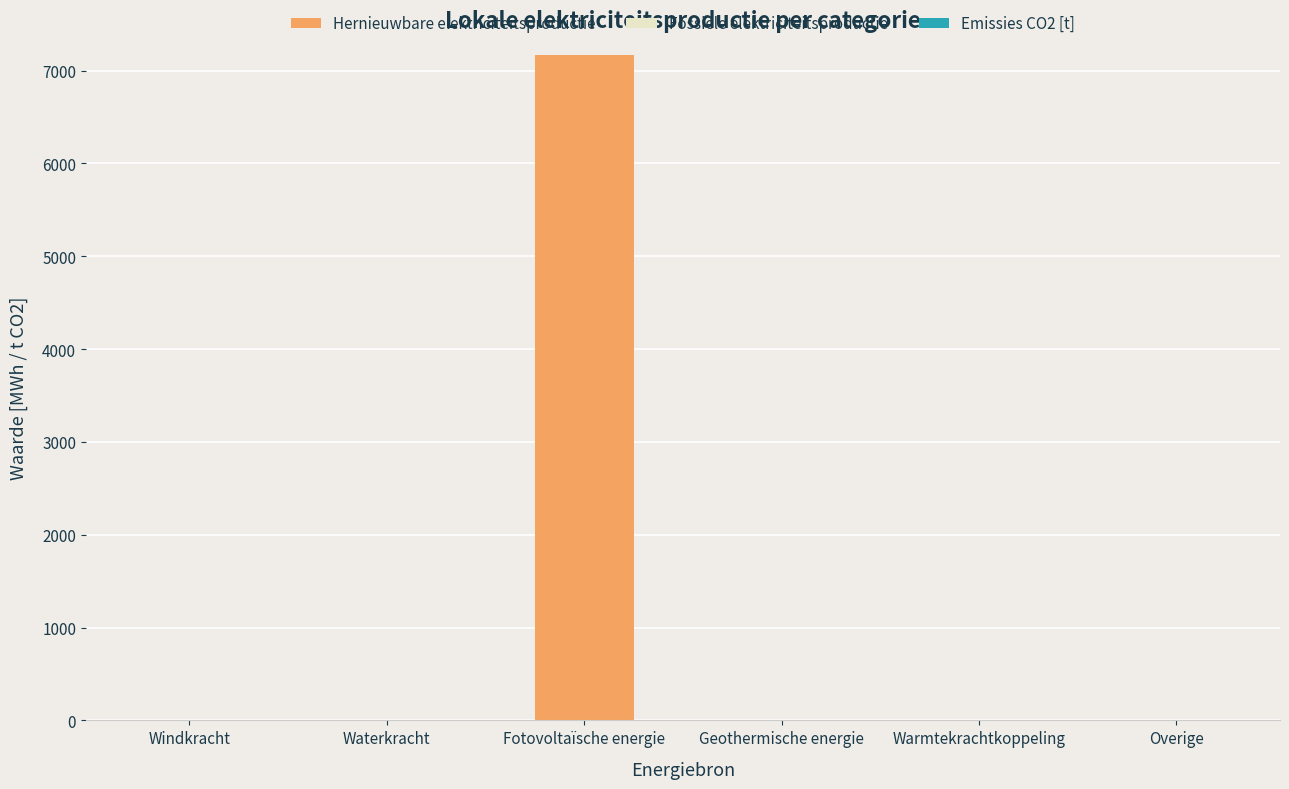

What is the sum of all values?

7169.4